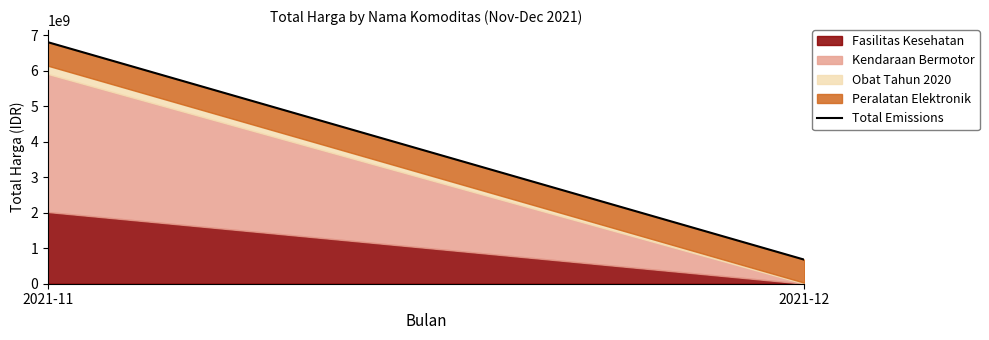

Which has a higher value, 2021-12 or 2021-11?

2021-11